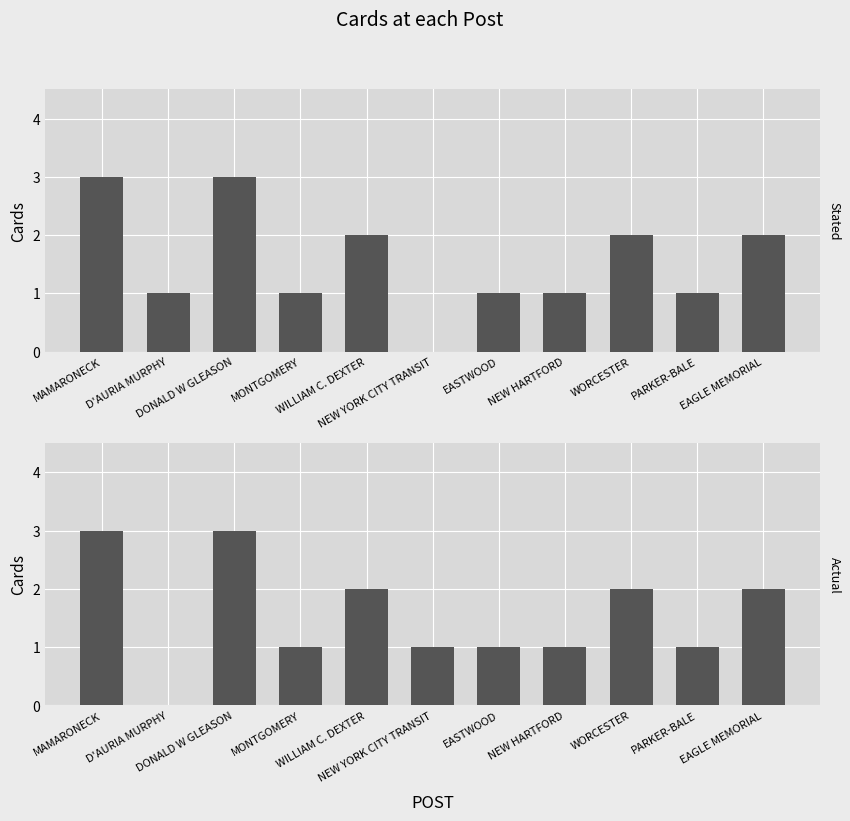

What are all the series names shown in the legend?

Stated Cards, Actual Cards